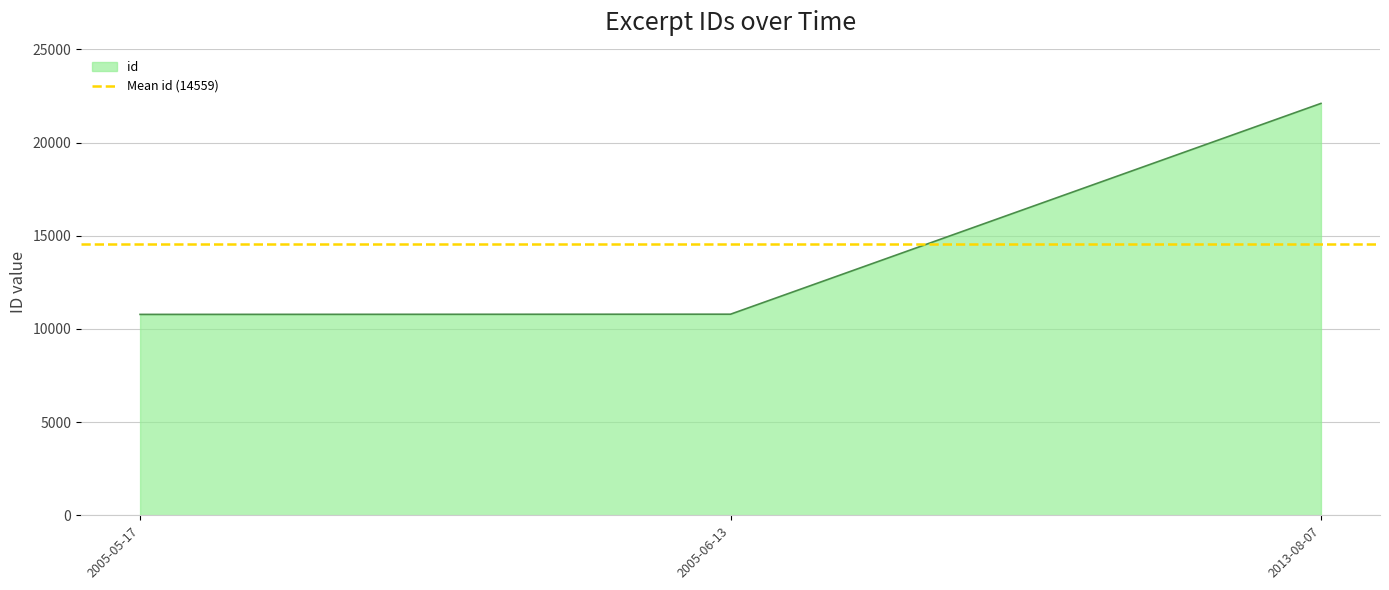

What is the label of the 2nd point from the right?

2005-06-13